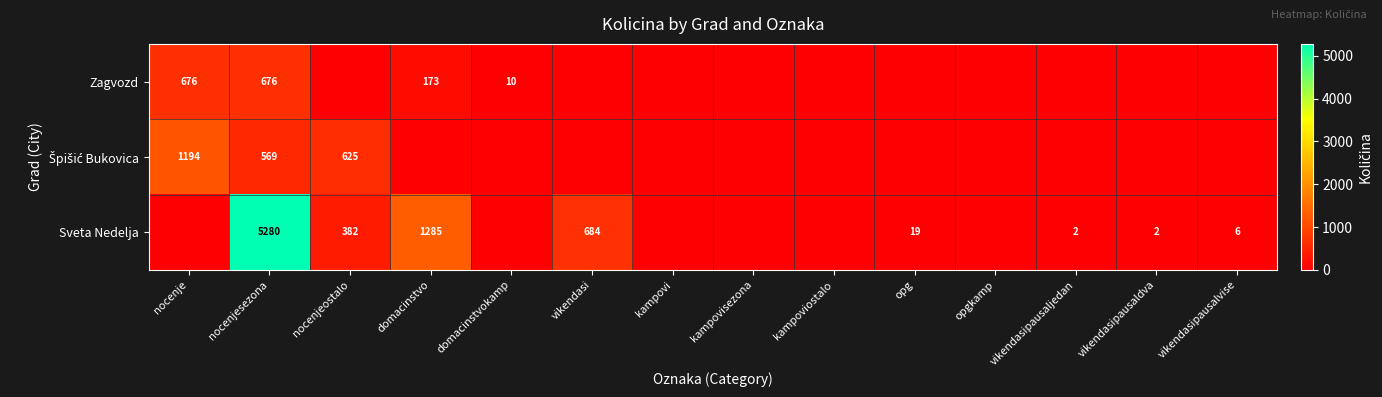

Is it true that Sveta Nedelja equals 6 at vikendasipausalvise?

True